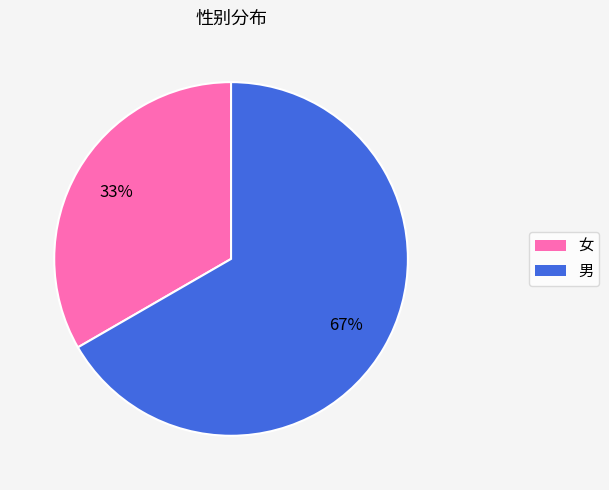

To the nearest percent, what is the average slice percentage?

50%